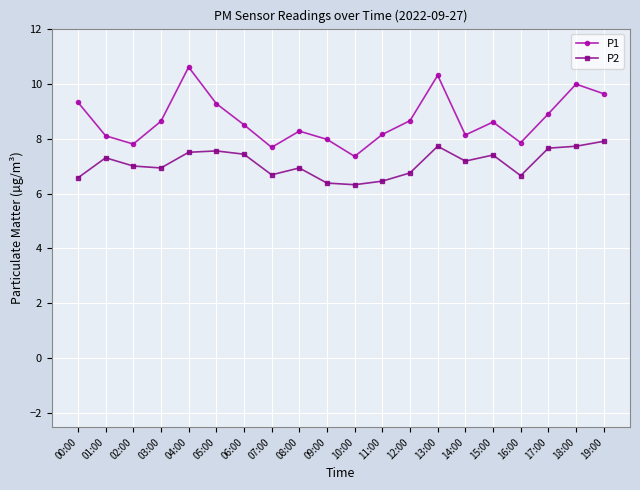

True or false: P1 and P2 cross at least once.

False